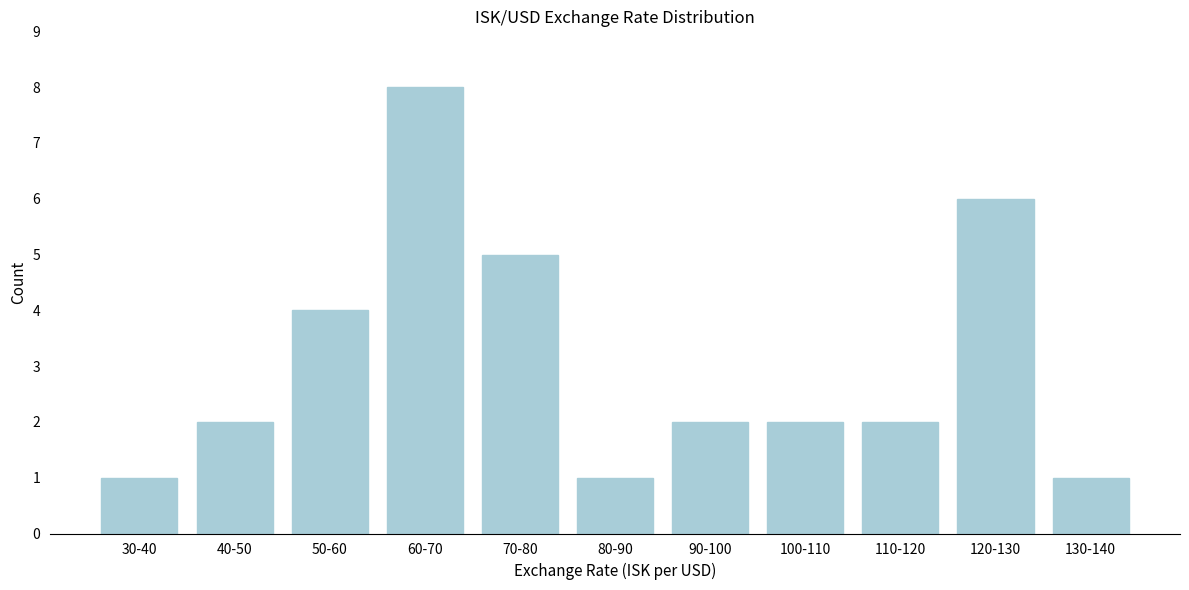

Reading left to right, transcribe all the data shown in this chart.

1	2	4	8	5	1	2	2	2	6	1